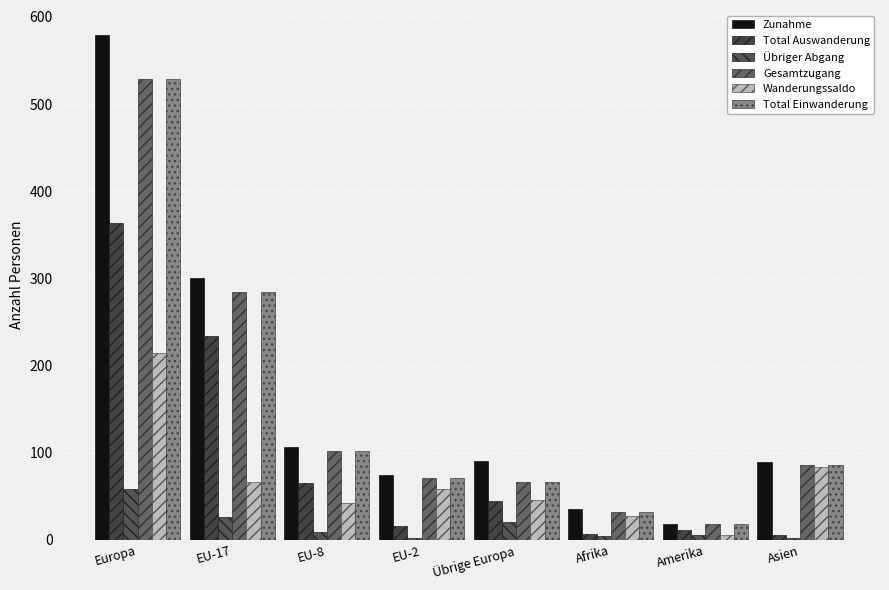

At which label does Total Einwanderung first exceed 86?

Europa